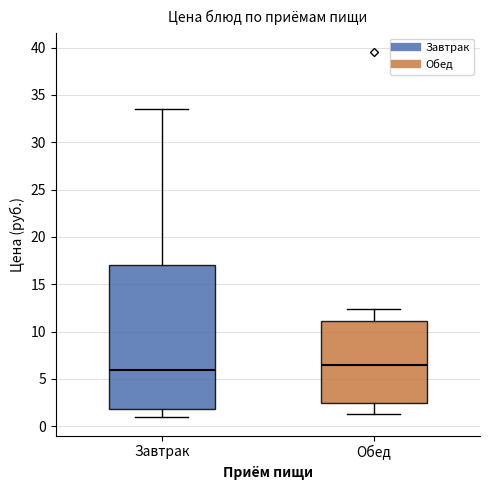

Where does the upper whisker of the box for Обед end on the y-axis? The values are not printed on the chart, so give them approximately, as read against the axis.

12.5